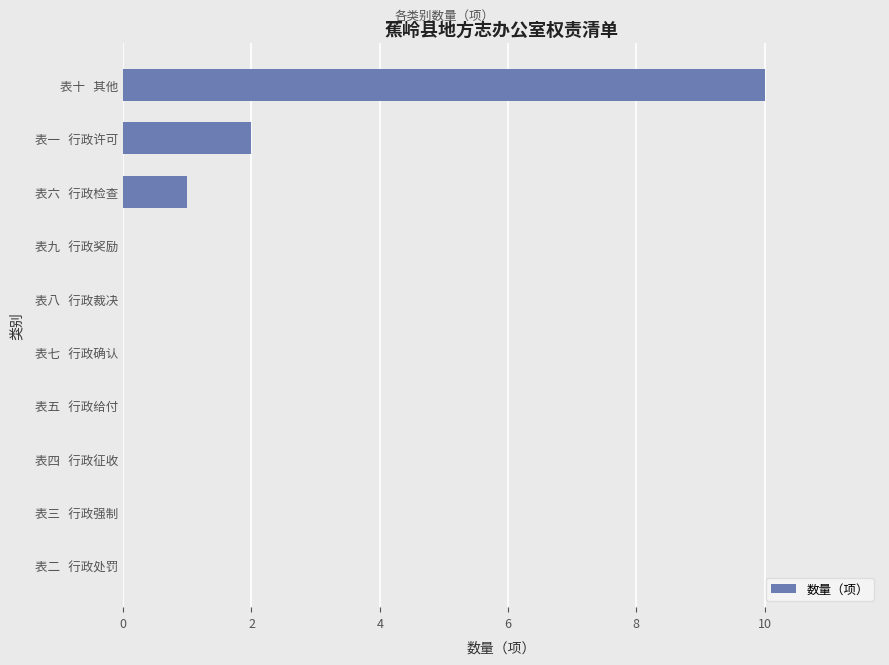

What is the sum of all values?

13